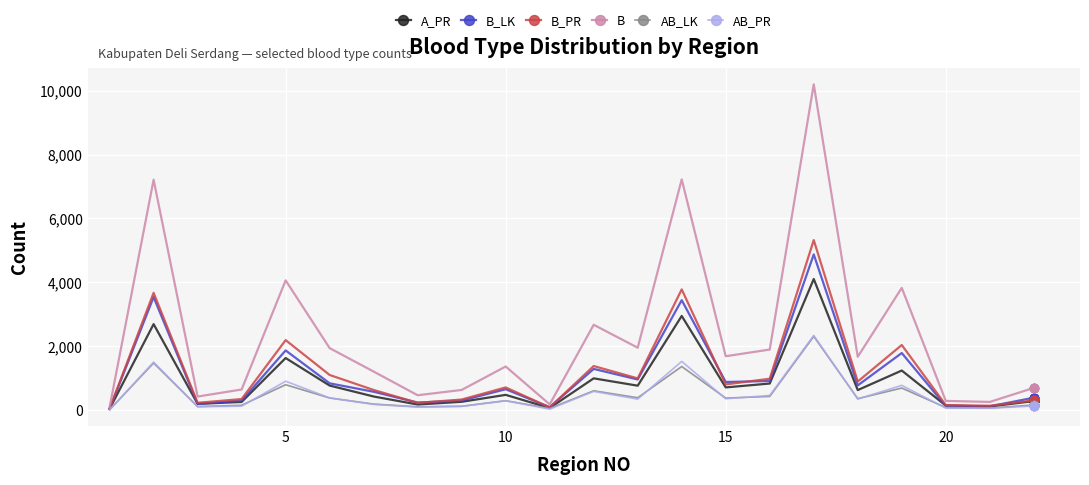

What is the greatest value displayed?

10196